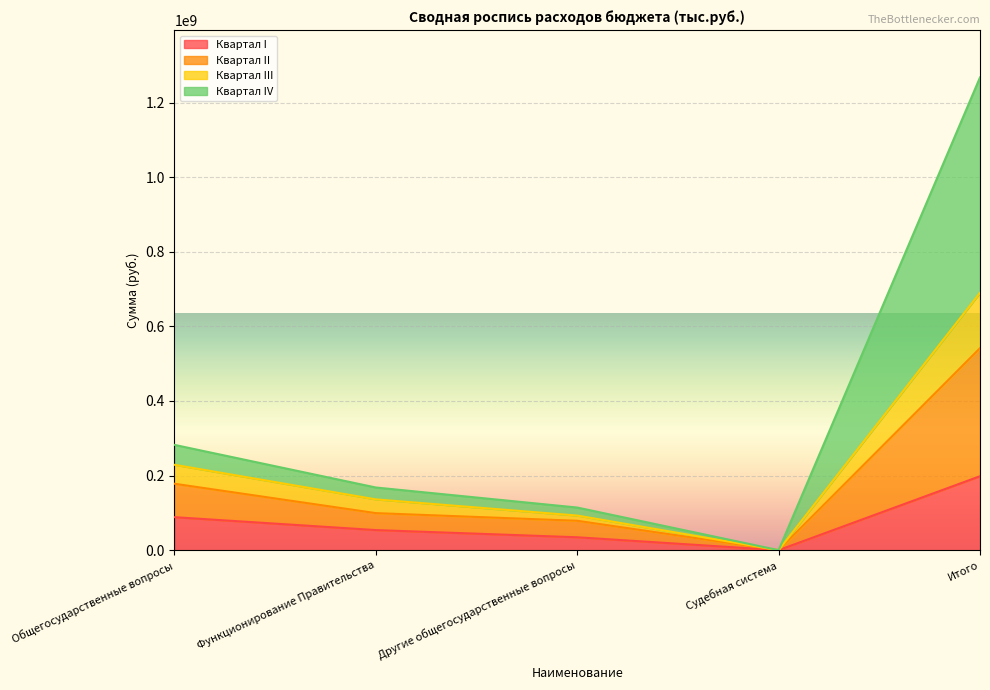

What position from the right is Функционирование Правительства?

4